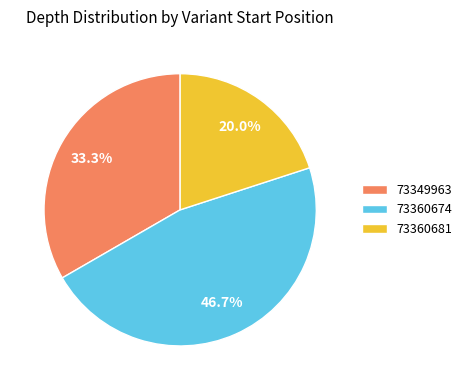

How many slices are in this pie chart?

3